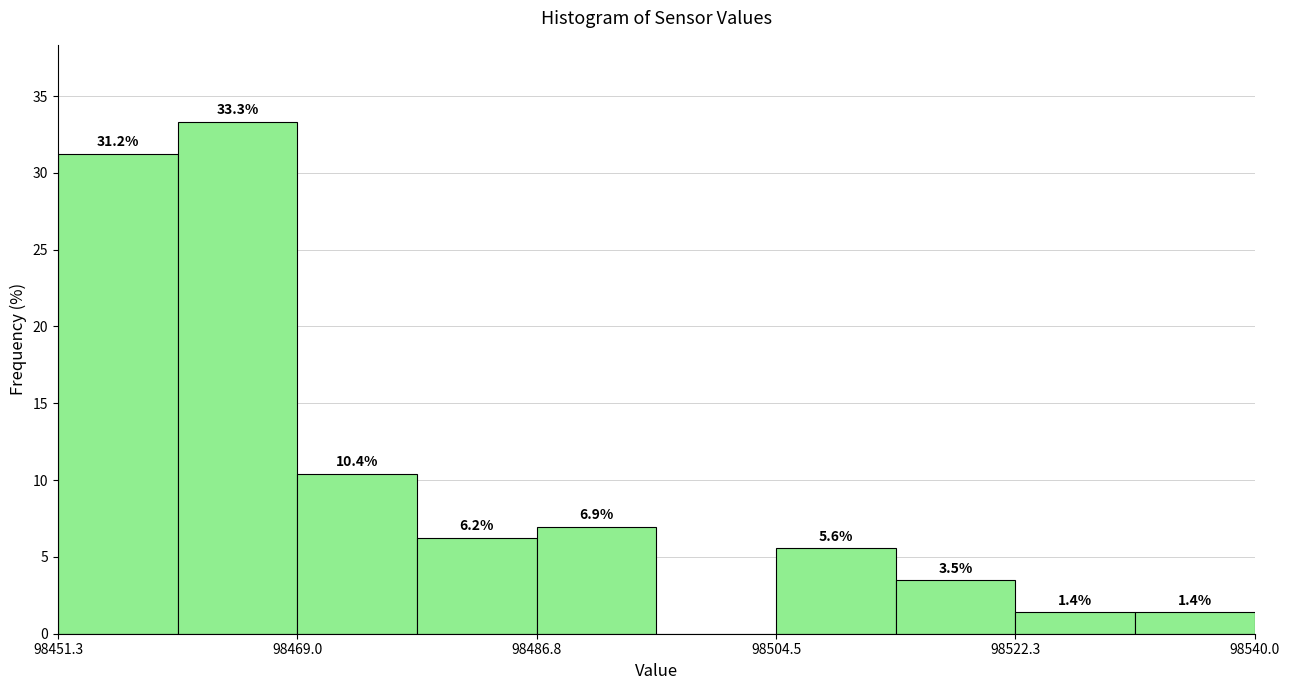

Over which range of the x-axis is the bar tallest?

98460 to 98470